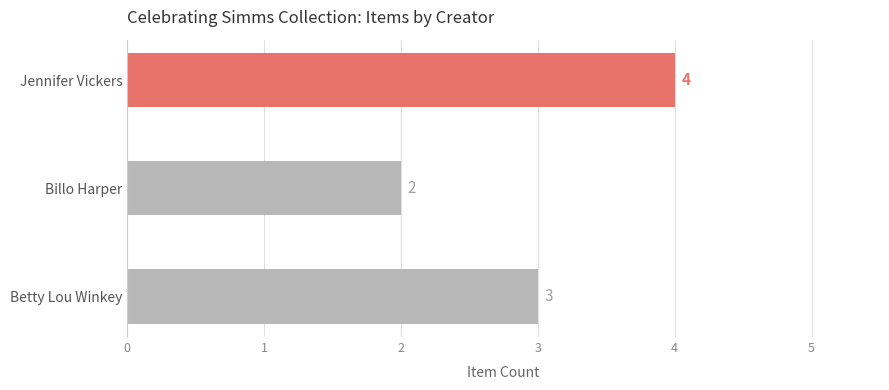

Reading top to bottom, what are all the values shown in this chart?

4	2	3